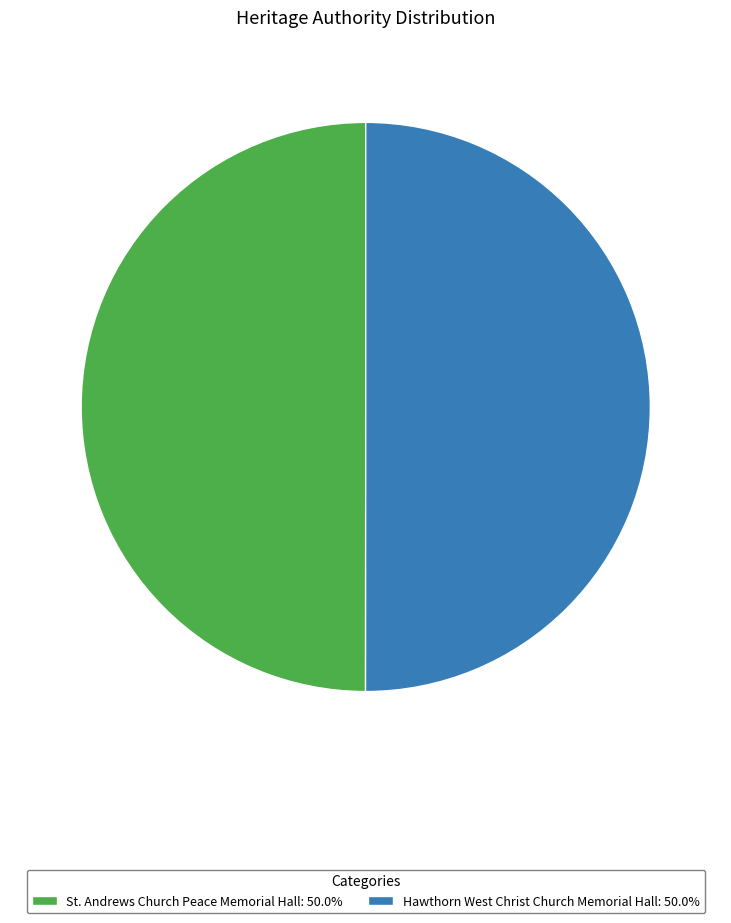

Do Hawthorn West Christ Church Memorial Hall and St. Andrews Church Peace Memorial Hall together represent more than half of the pie?

Yes